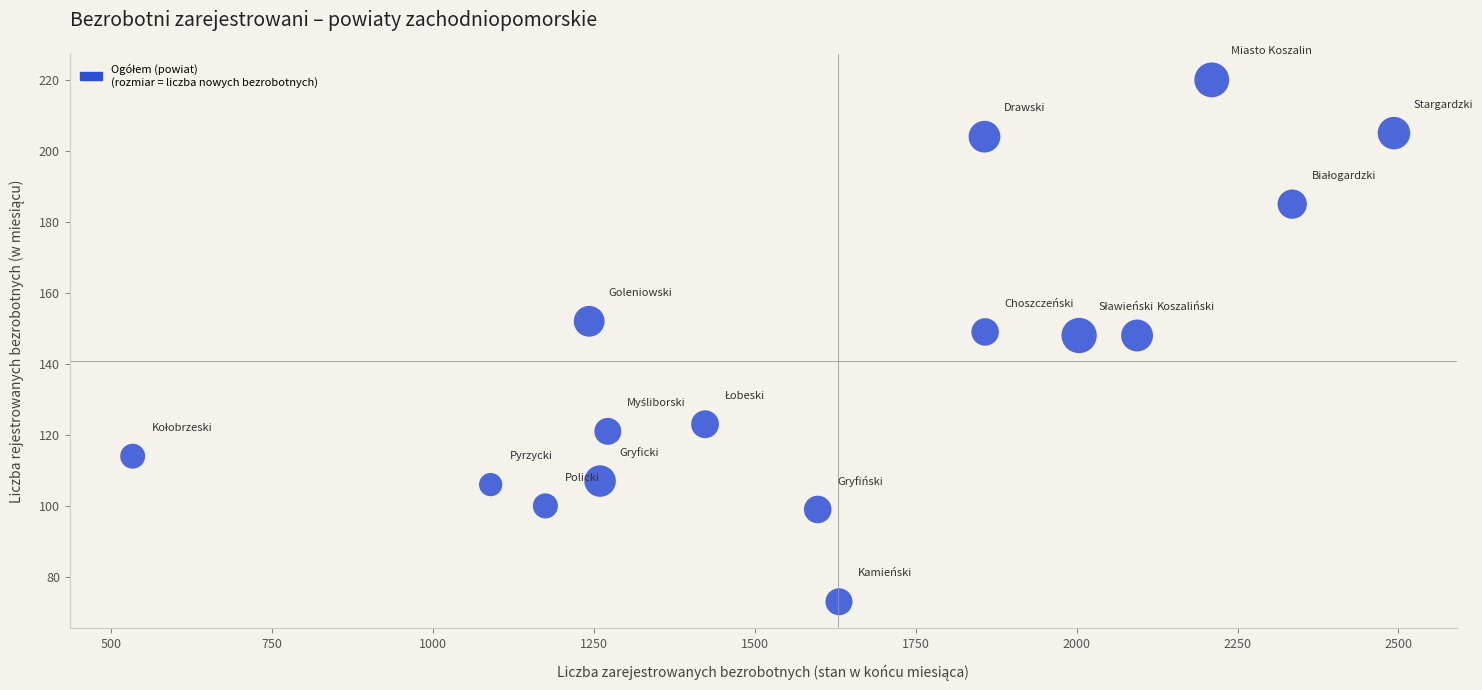

What is the range of X values (max minus min)?

1959